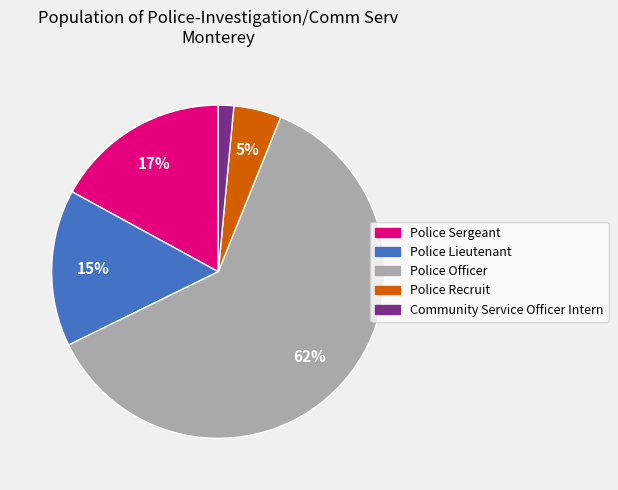

True or false: Community Service Officer Intern accounts for 16% of the total.

False